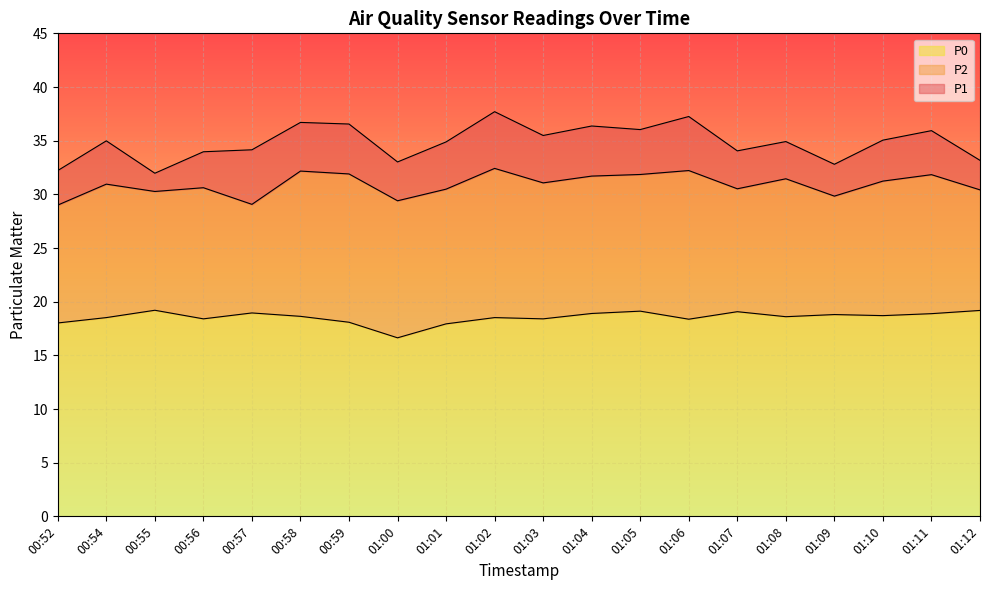

The value of P0 at 01:03 is 32.9. True or false?

False